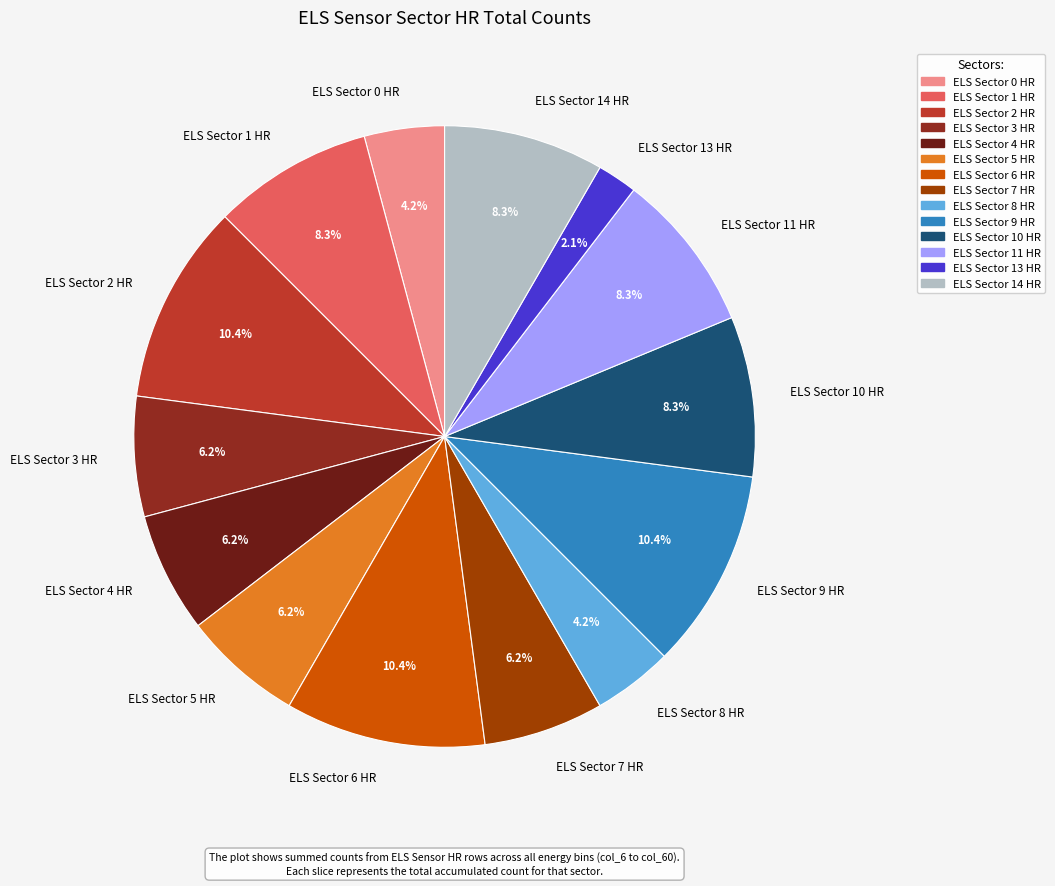

Is there any slice that represents more than half of the pie?

No